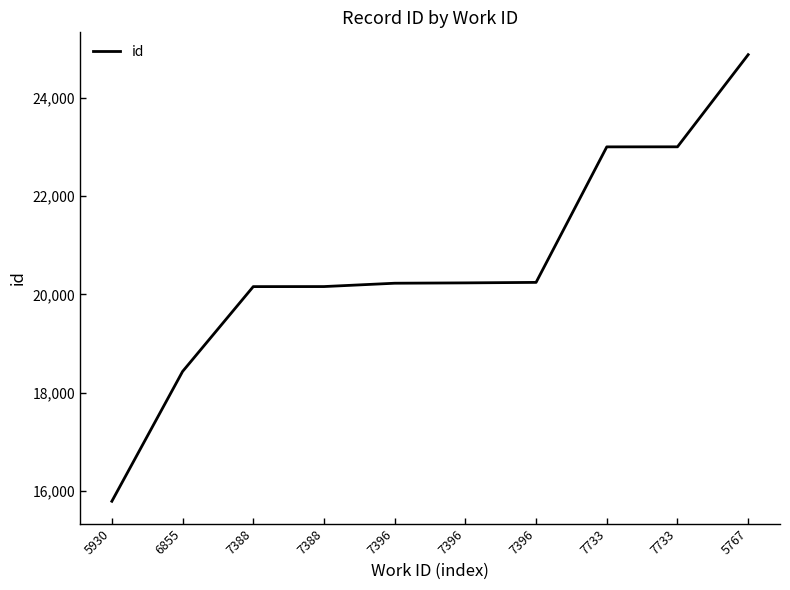

How many lines are shown in the chart?

1